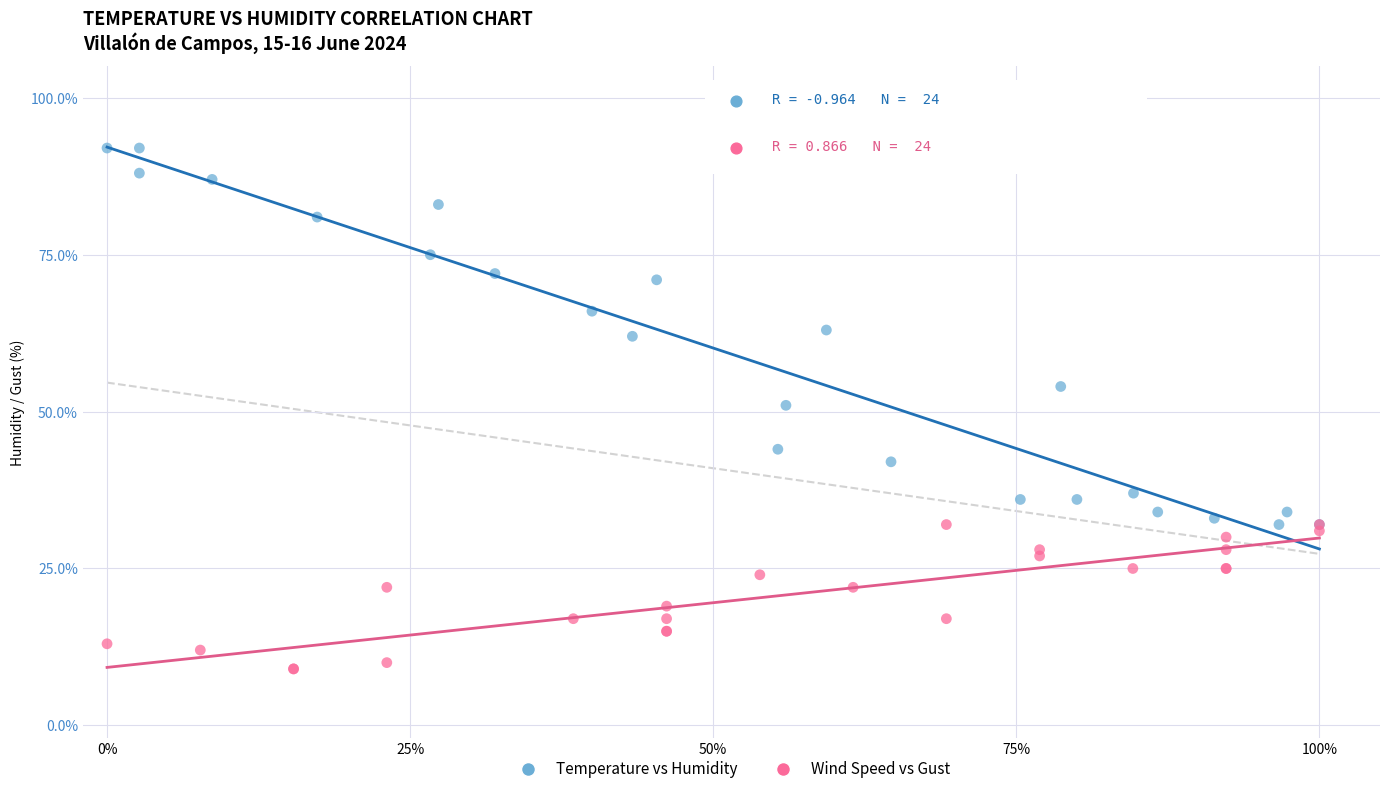

What are all the series names shown in the legend?

Temperature vs Humidity, Wind Speed vs Gust